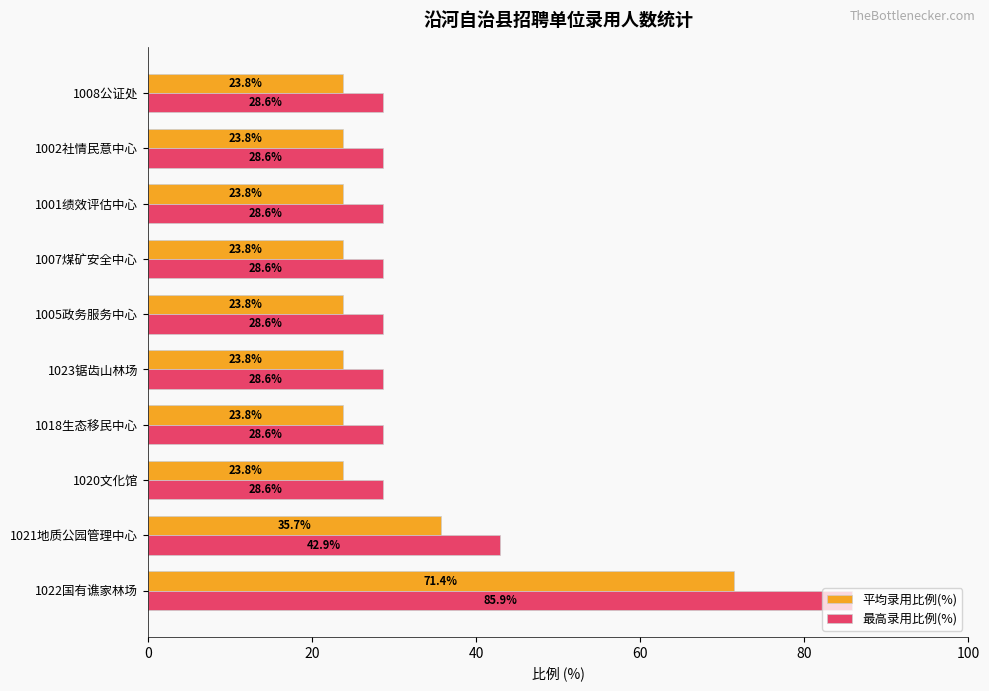

The 平均录用比例(%) series shows 23.8 at 1002社情民意中心. True or false?

True